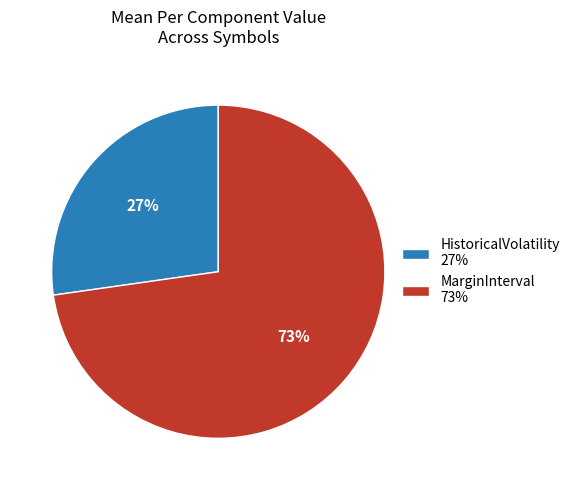

How many slices are in this pie chart?

2